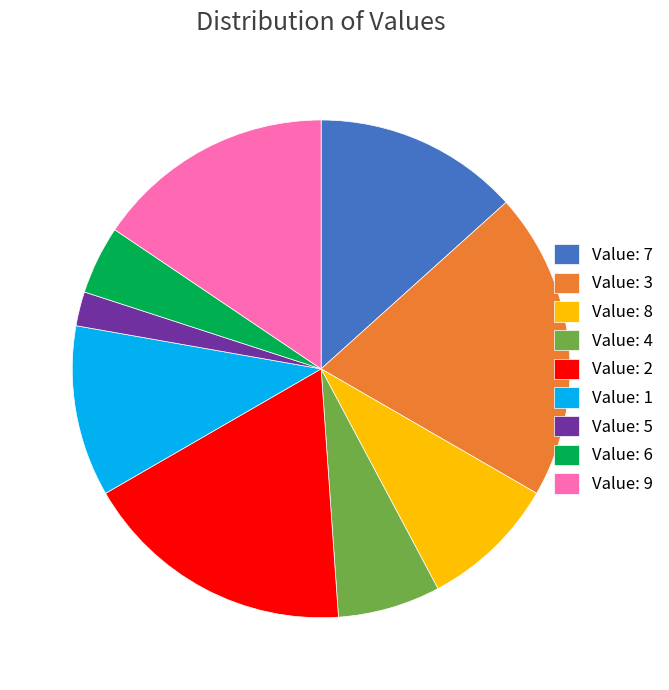

Which category has the smallest portion of the pie?

Value: 5